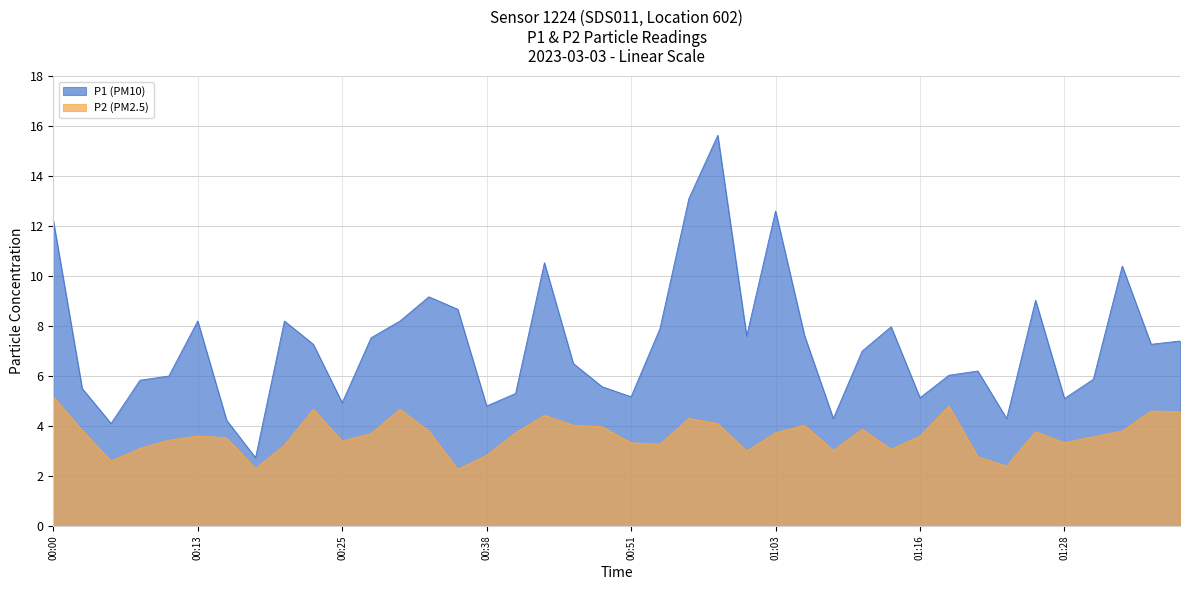

Rank the series at 00:18 from highest to lowest value.

P1, P2